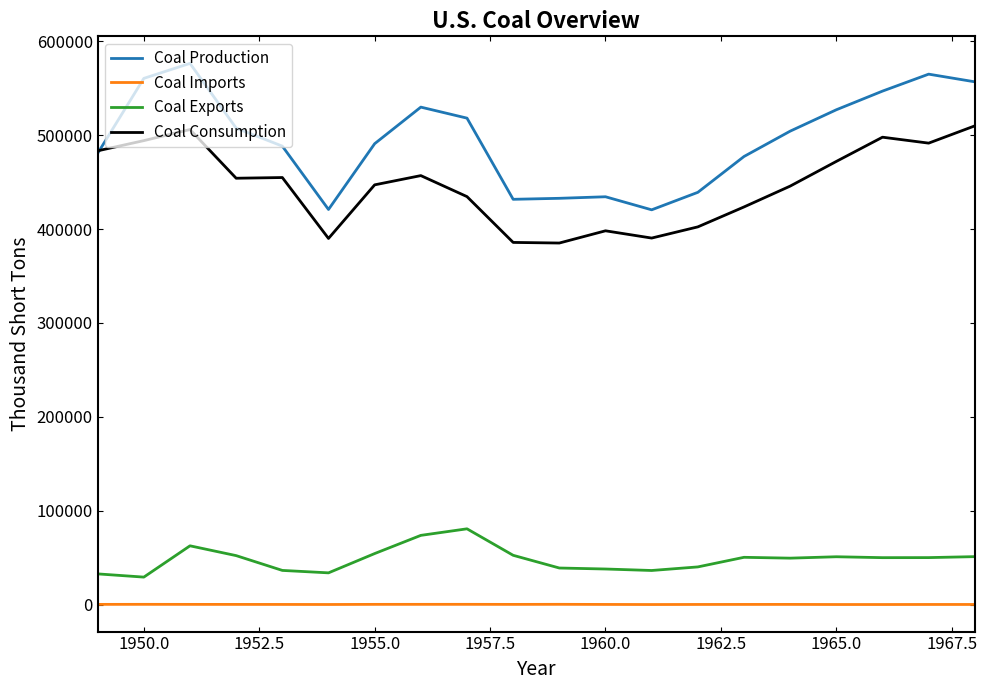

What is the greatest value displayed?

576335.0